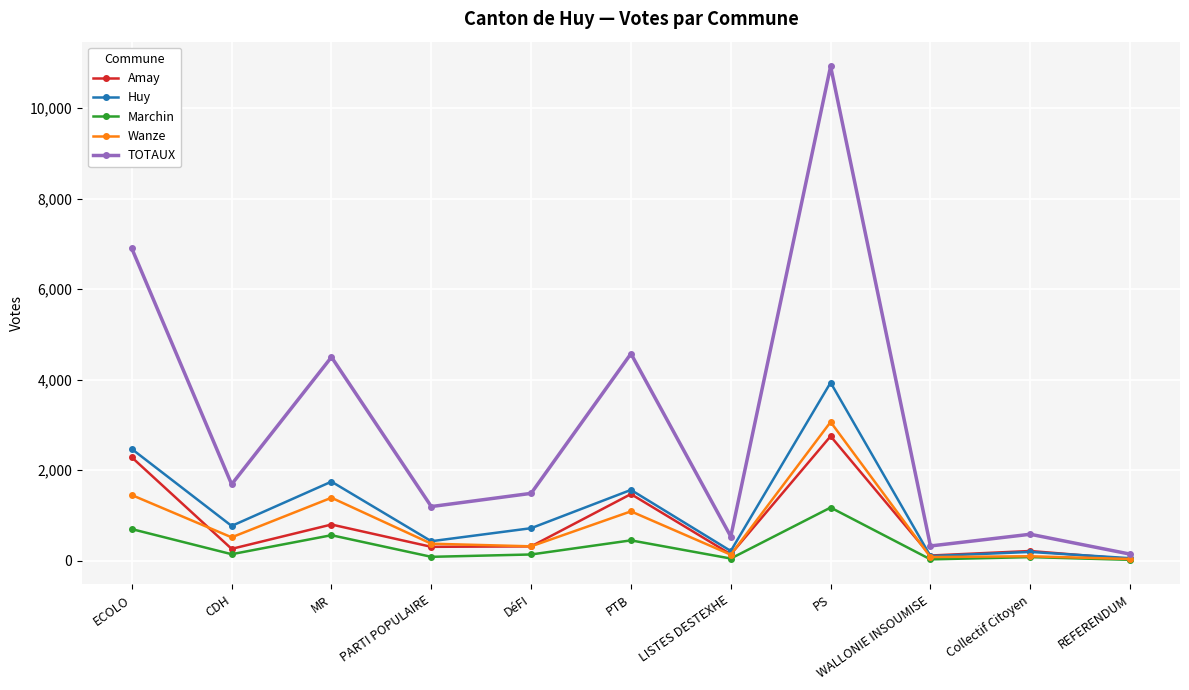

What is the smallest value displayed?

19